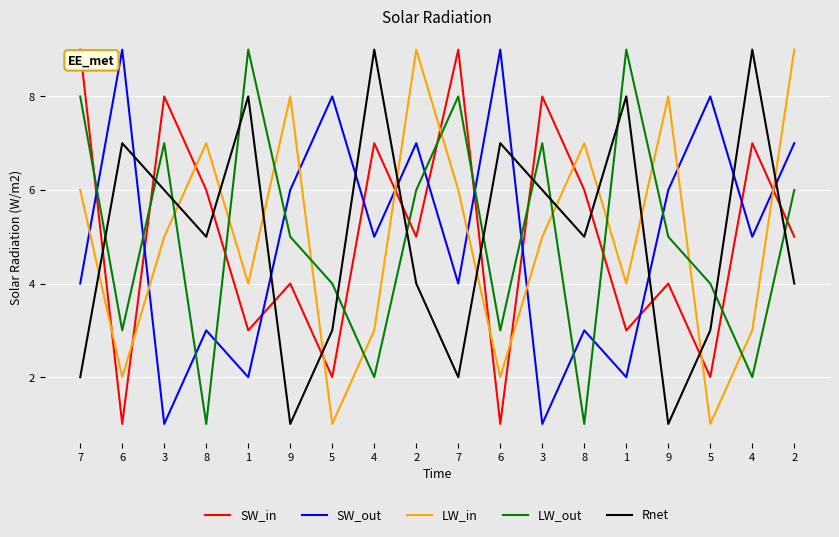

How many lines are shown in the chart?

5